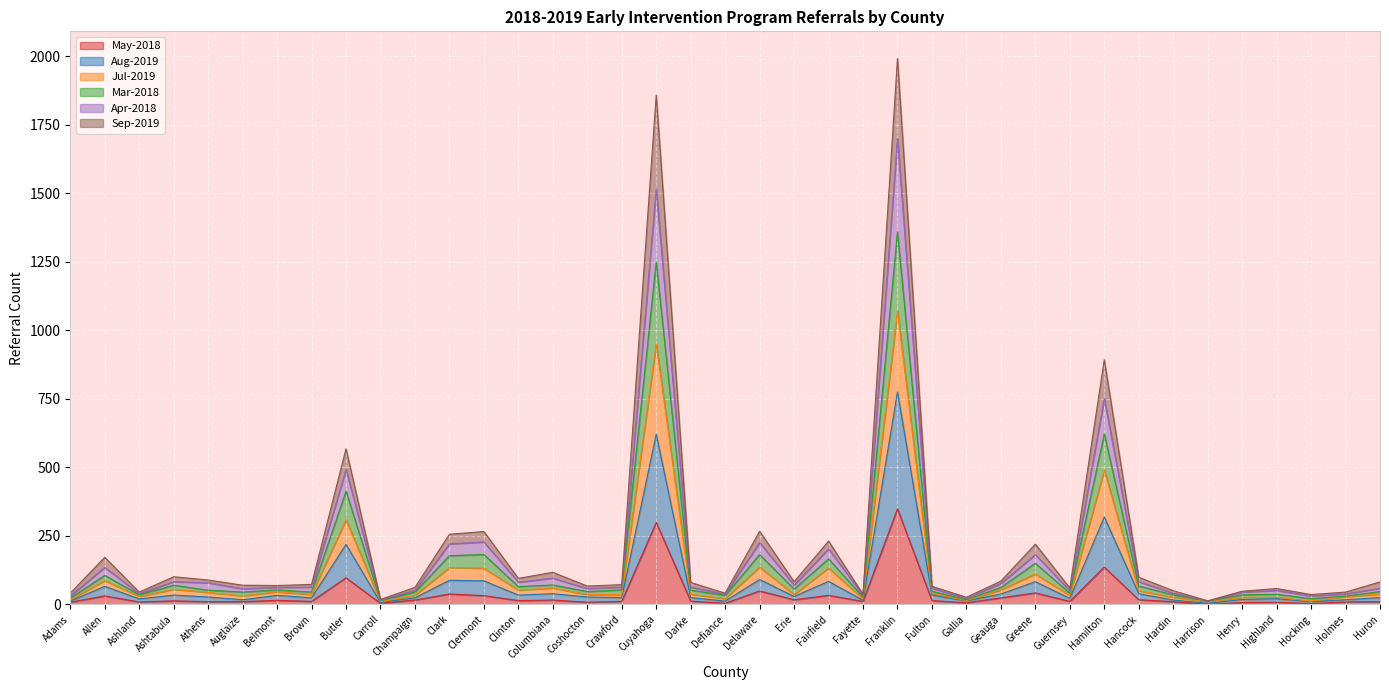

How many interior local valleys does the May-2018 series have?

12